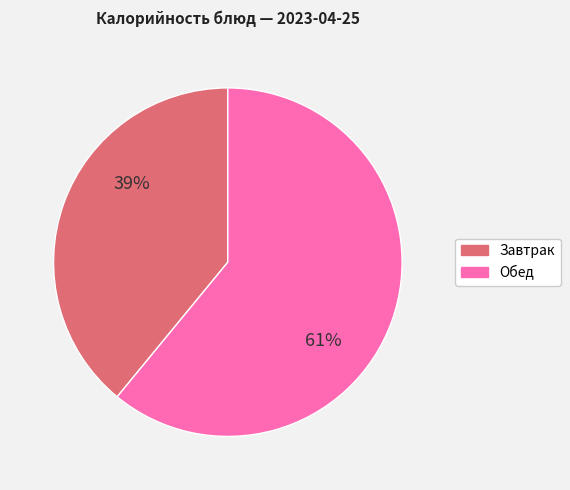

To the nearest percent, what is the average slice percentage?

50%